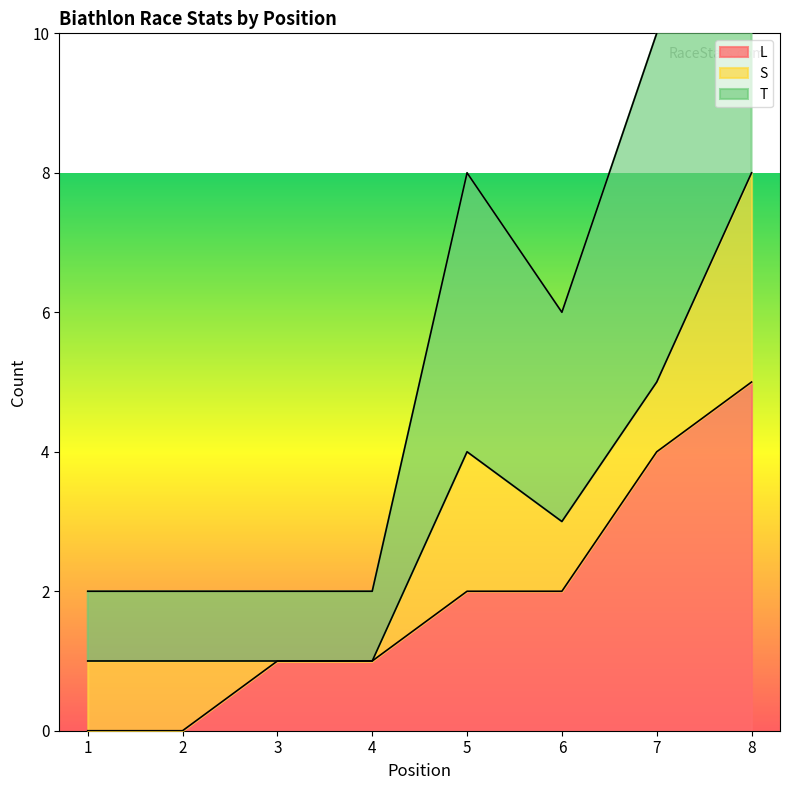

Is the value of L at 7 greater than the value of T at 8?

No